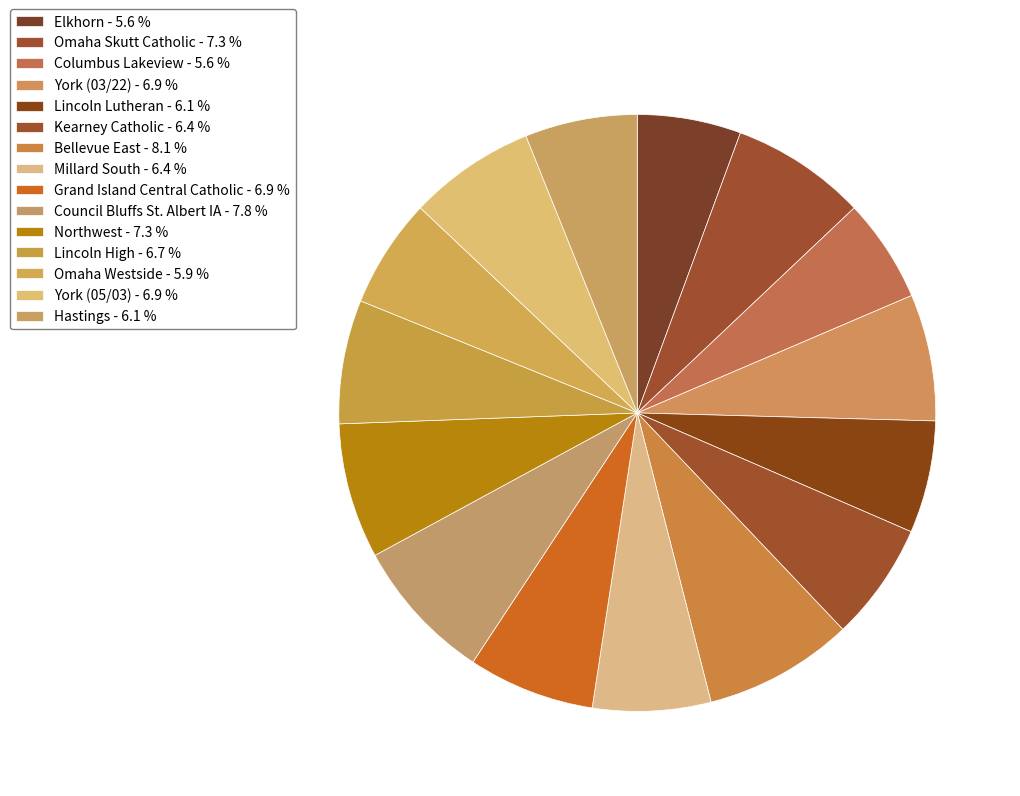

What percentage is the York (05/03) slice, to the nearest percent?

7%